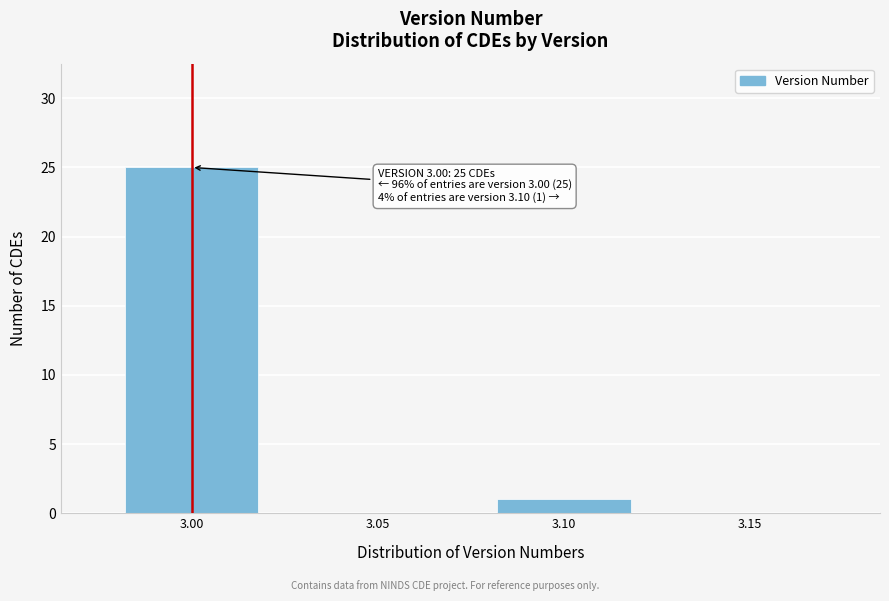

Reading left to right, what are all the values shown in this chart?

3.00=25	3.05=0	3.10=1	3.15=0